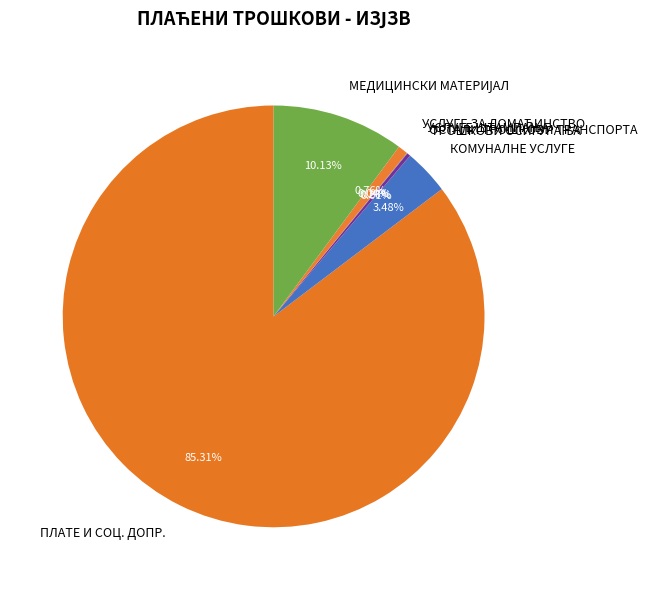

Is there any slice that represents more than half of the pie?

Yes